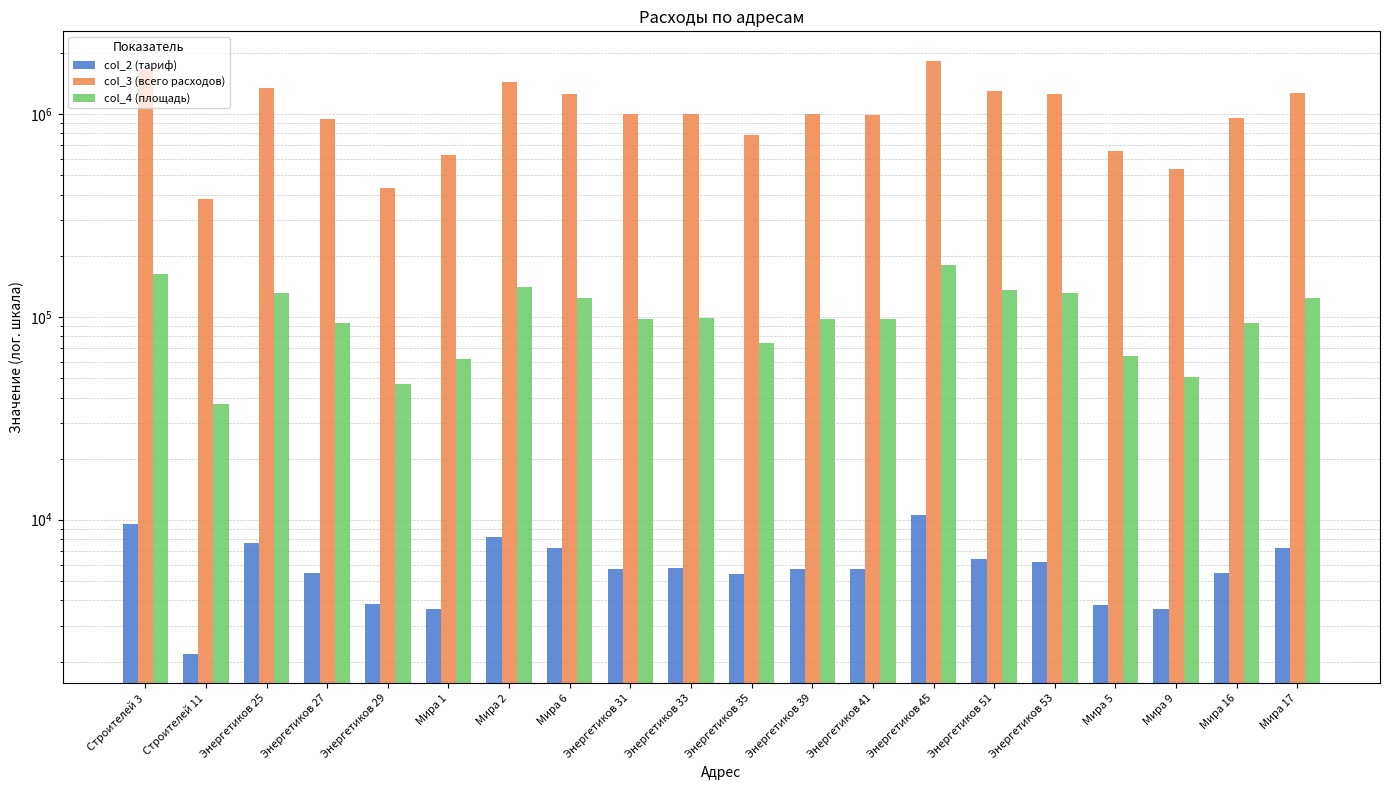

Which series changed the most between Энергетиков 35 and Мира 16?

col_3 (всего расходов)